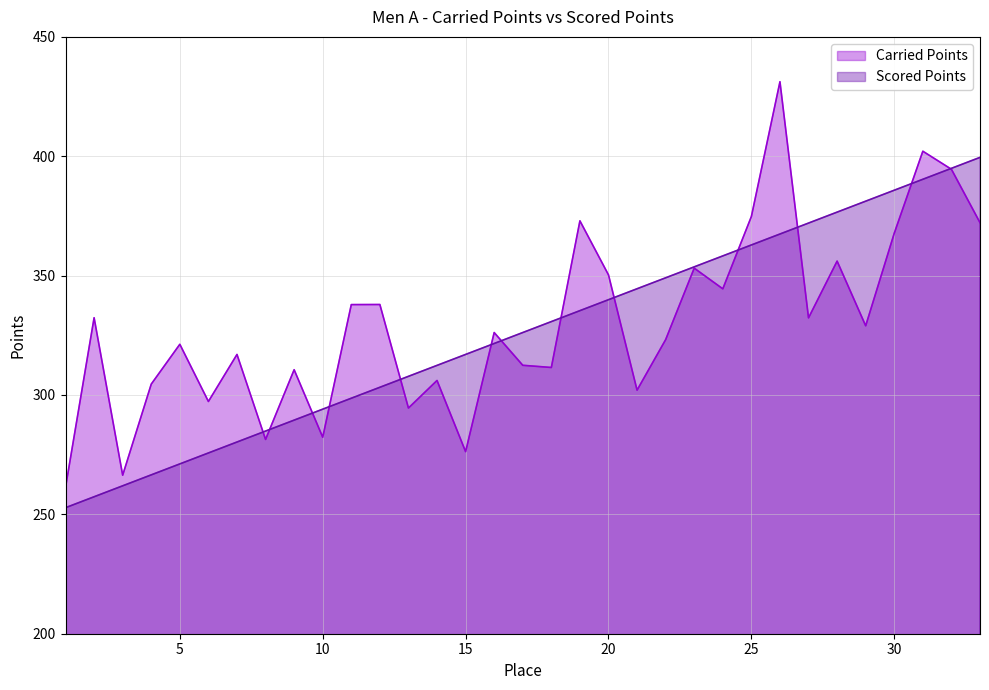

What is the smallest value displayed?

252.8